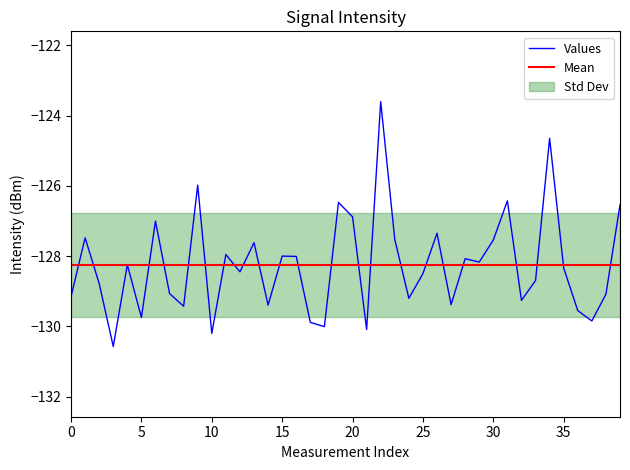

What is the value of the 3rd point from the left?

-128.8